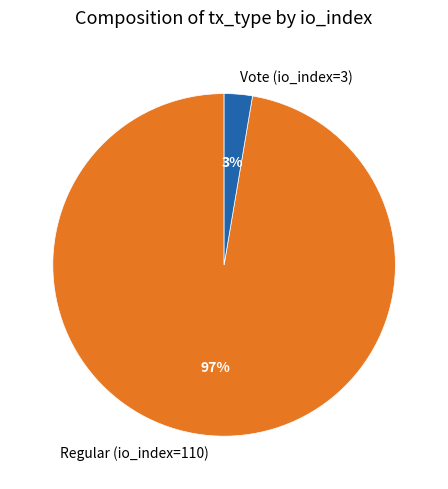

Is Vote (io_index=3) the majority of the pie?

No